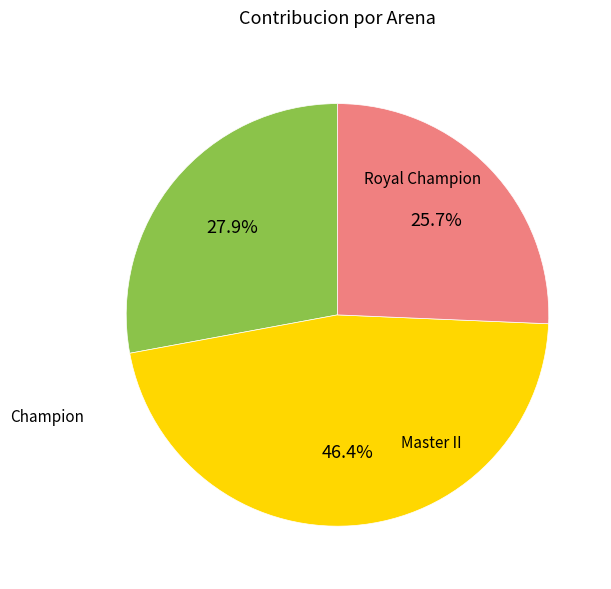

To the nearest percent, what is the difference between the largest and smallest slice percentages?

21%